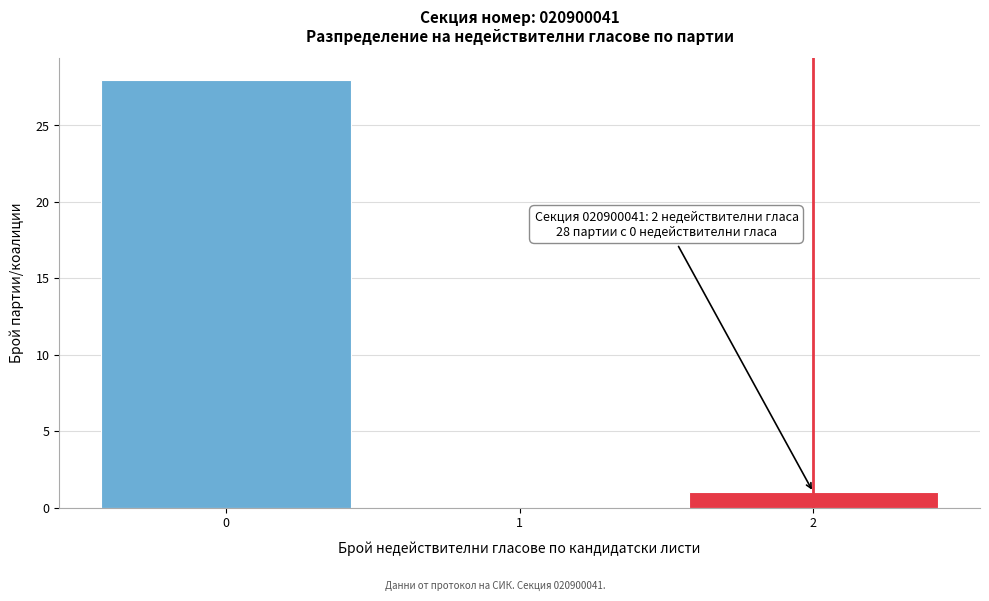

Over which range of the x-axis is the bar tallest?

-0.5 to 0.5